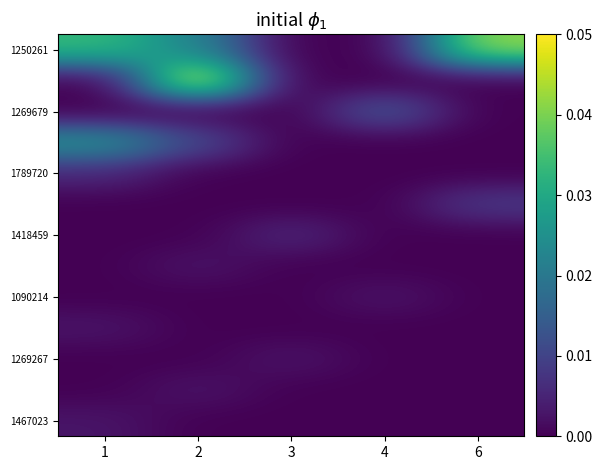

Which series has the largest total across all categories?

1250261